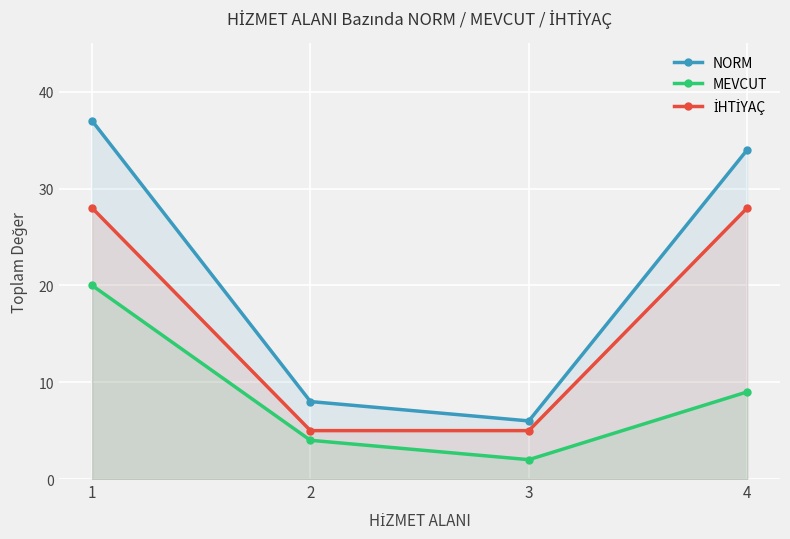

True or false: MEVCUT and NORM intersect in this chart.

False